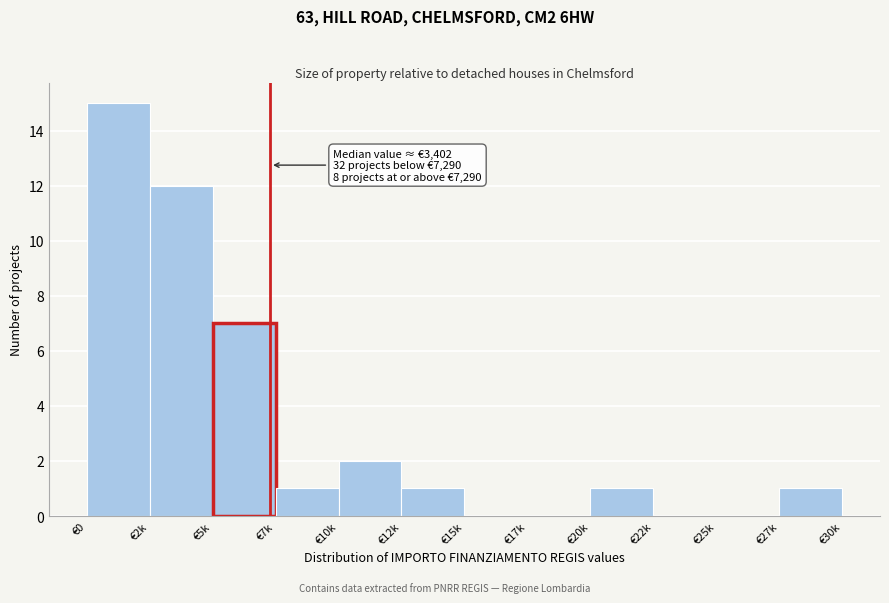

Reading left to right, what are all the values shown in this chart?

€0=15	€2k=12	€5k=7	€7k=1	€10k=2	€12k=1	€15k=0	€17k=0	€20k=1	€22k=0	€25k=0	€27k=1